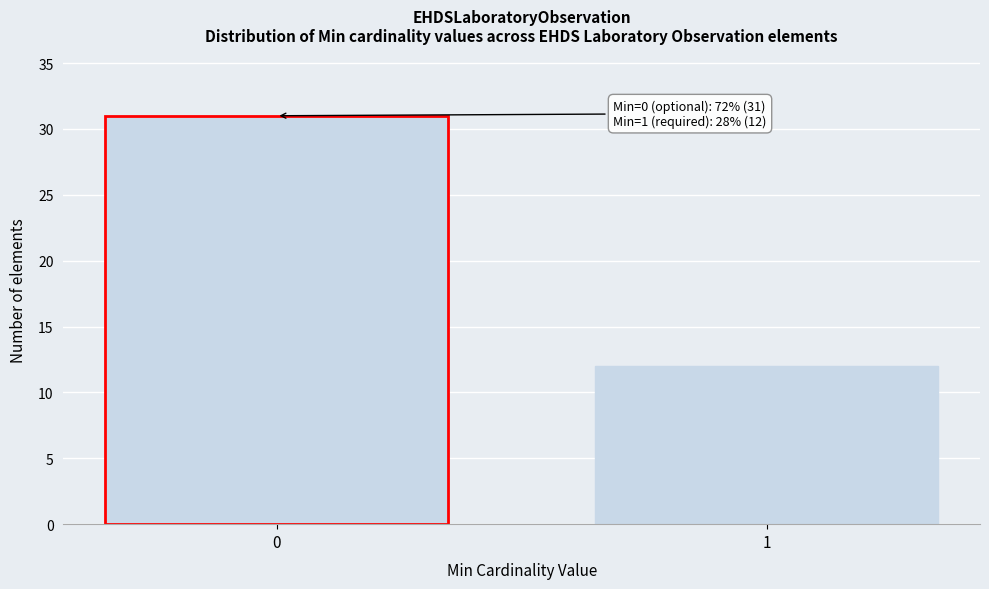

Reading left to right, extract all data points from this chart.

31	12